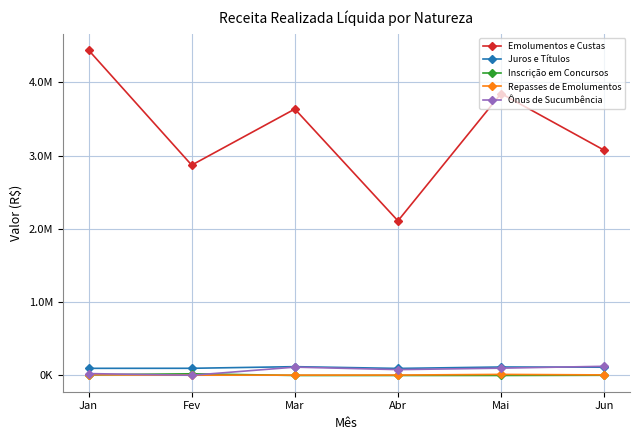

At which label does Inscrição em Concursos first exceed 2760?

Jan